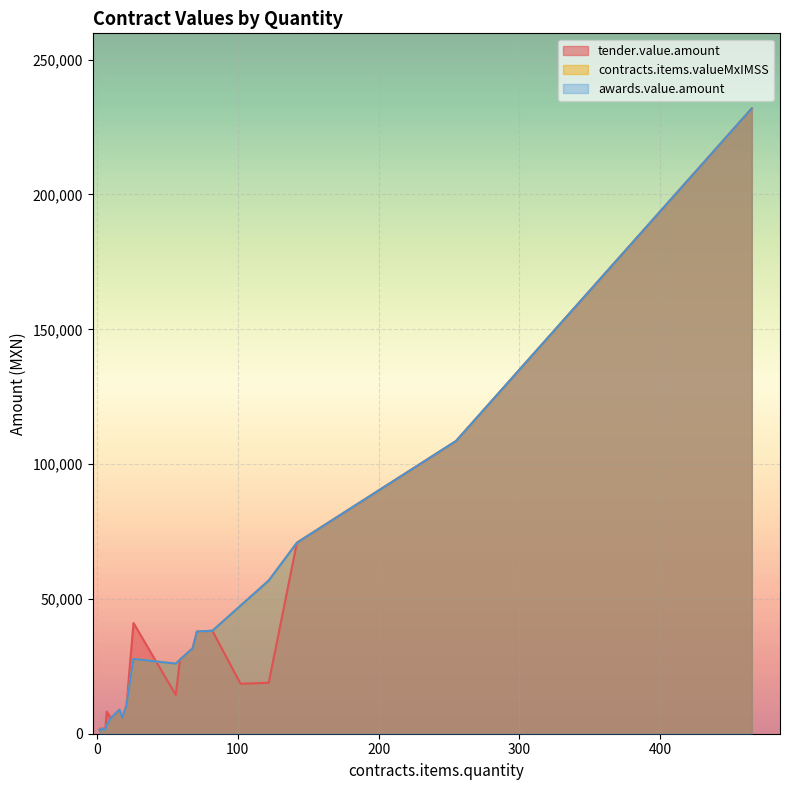

List the labels in order of tender.value.amount value, largest first.

465, 255, 142, 26, 82, 71, 68, 59, 122, 102, 56, 21, 16, 7, 18, 10, 4, 2, 6, 2